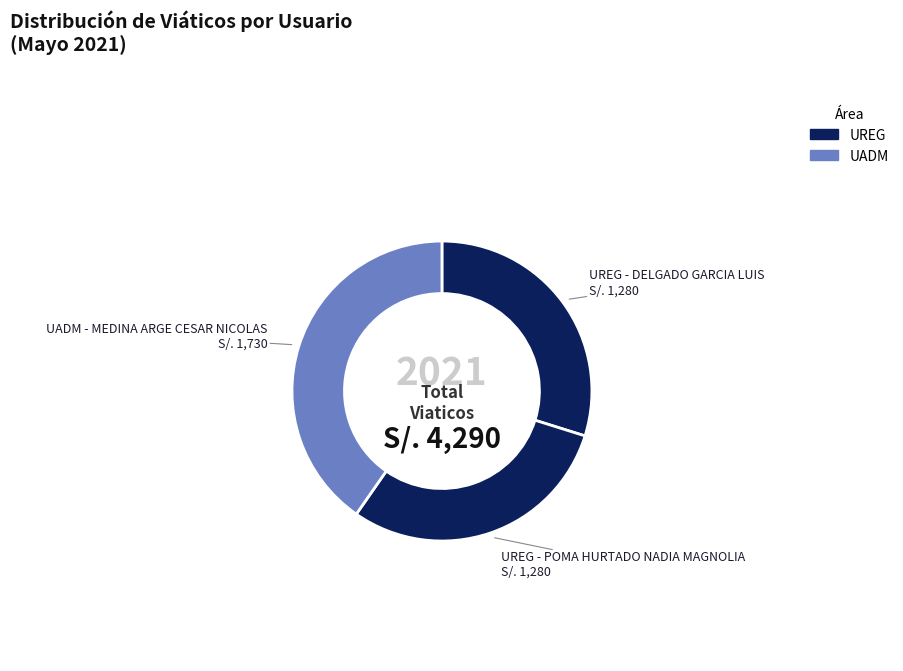

Is it true that UADM - MEDINA ARGE CESAR NICOLAS is 27% of the pie?

False